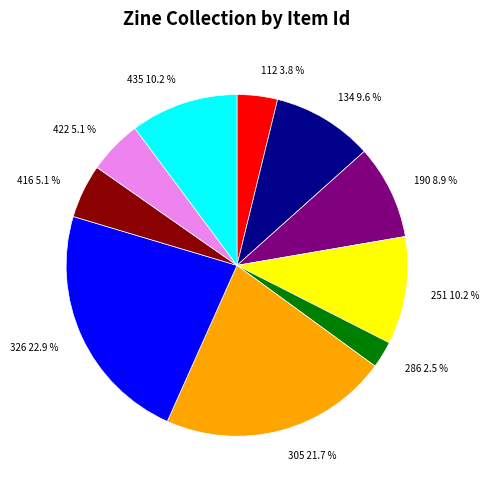

To the nearest percent, what is the combined percentage of 416 and 286?

8%